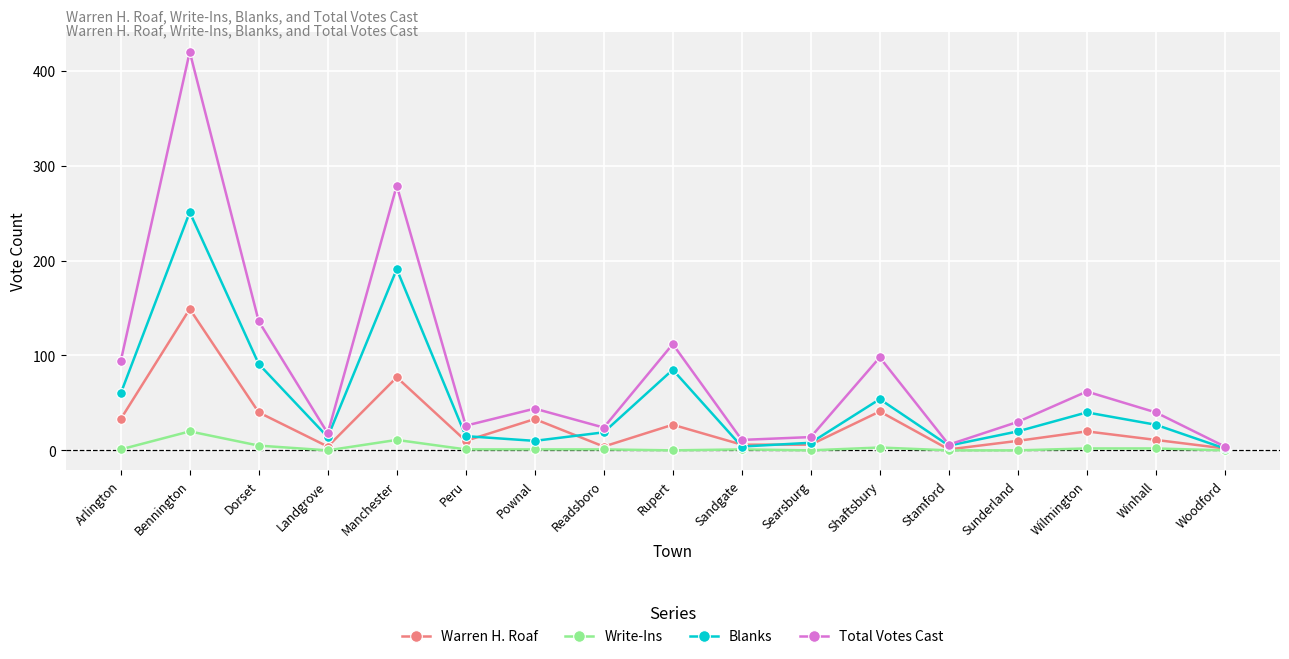

What is the label of the 14th point from the right?

Landgrove